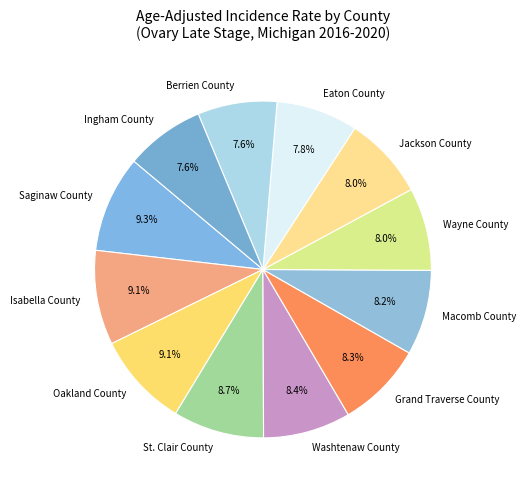

Is it true that Berrien County is 13% of the pie?

False